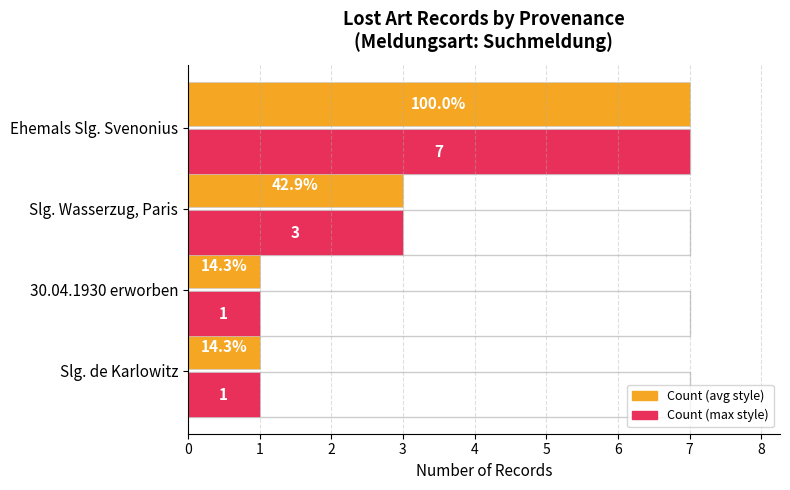

What is the average value of the Count series?

3